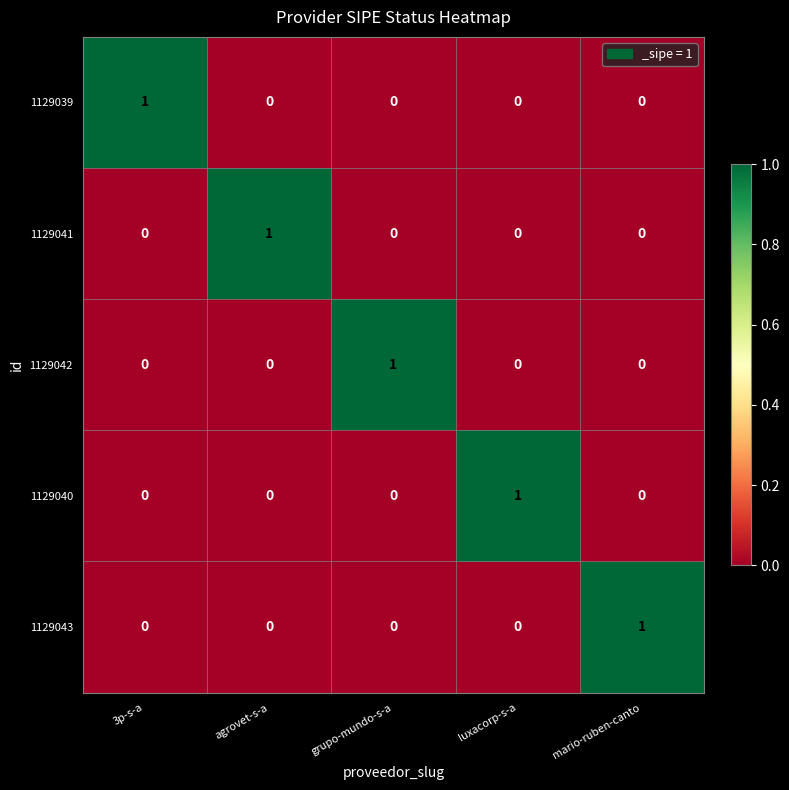

The 1129043 series shows 1 at agrovet-s-a. True or false?

False